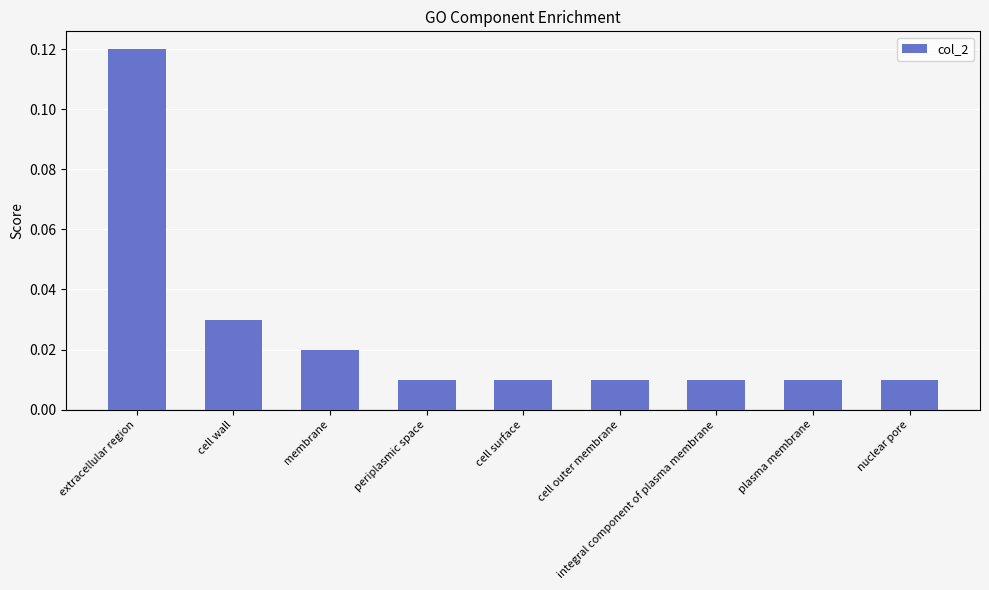

What is the label of the 6th bar from the right?

periplasmic space